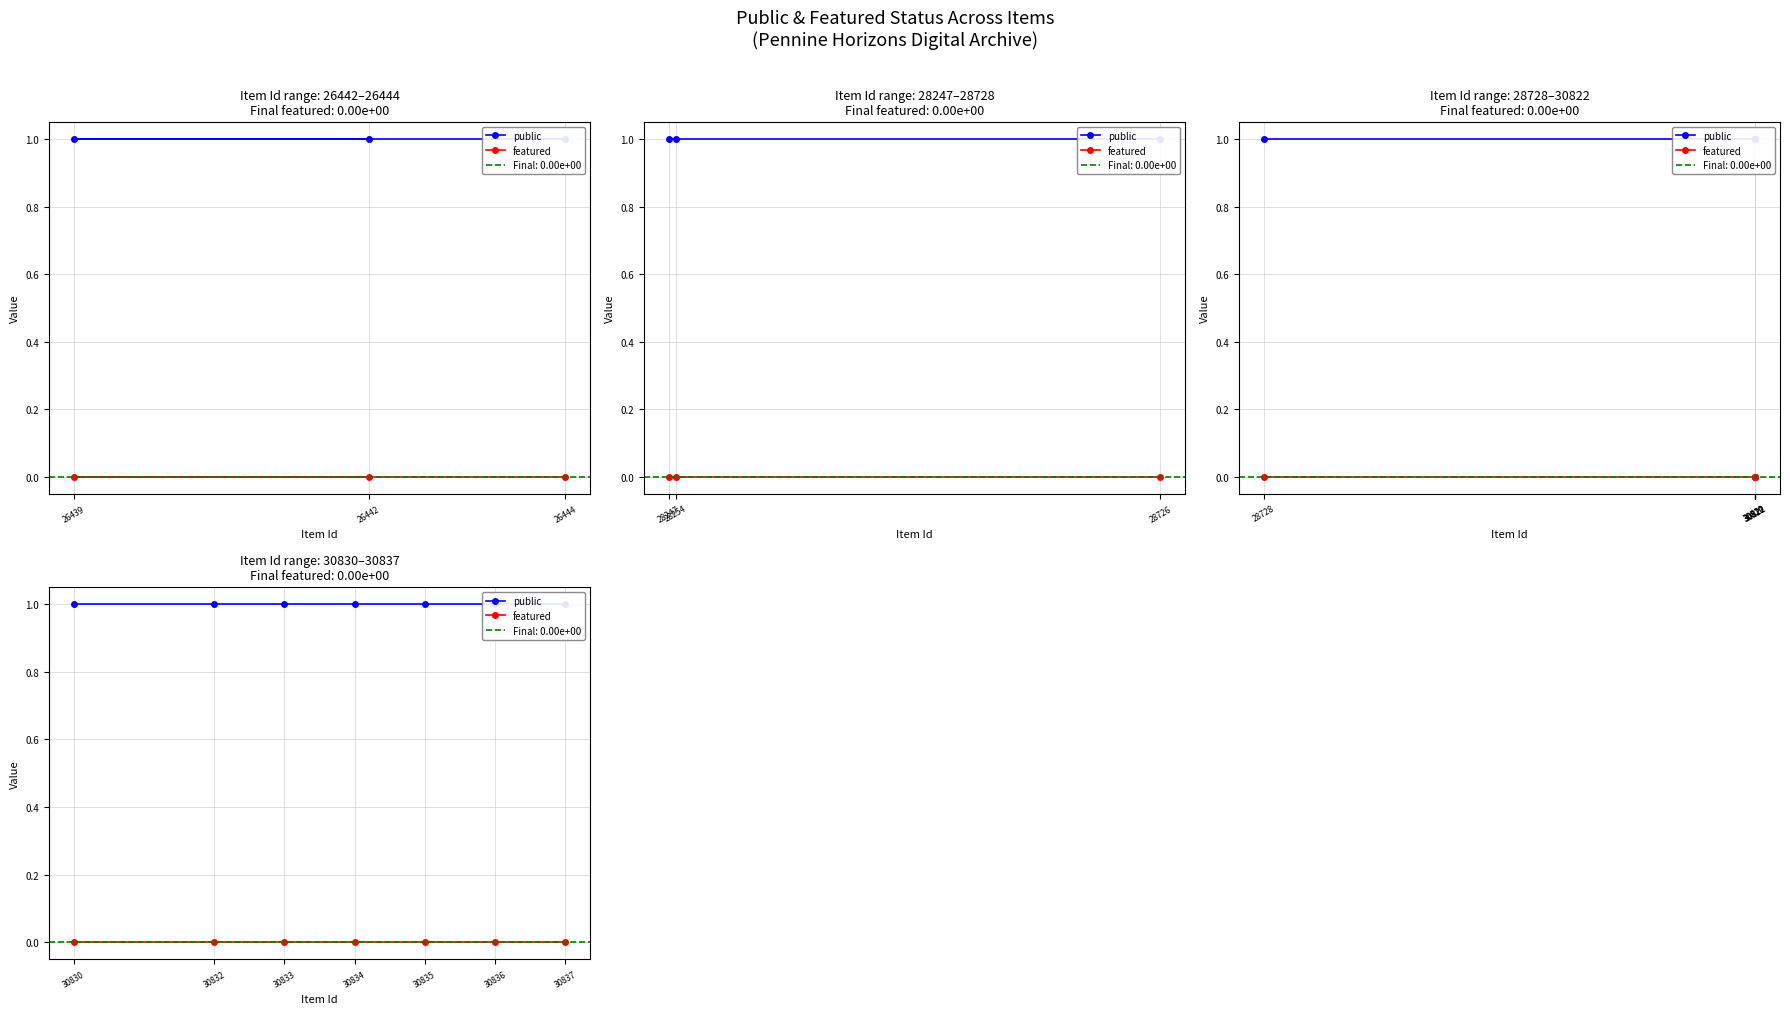

Is the value of public at 30832 greater than the value of featured at 30834?

Yes